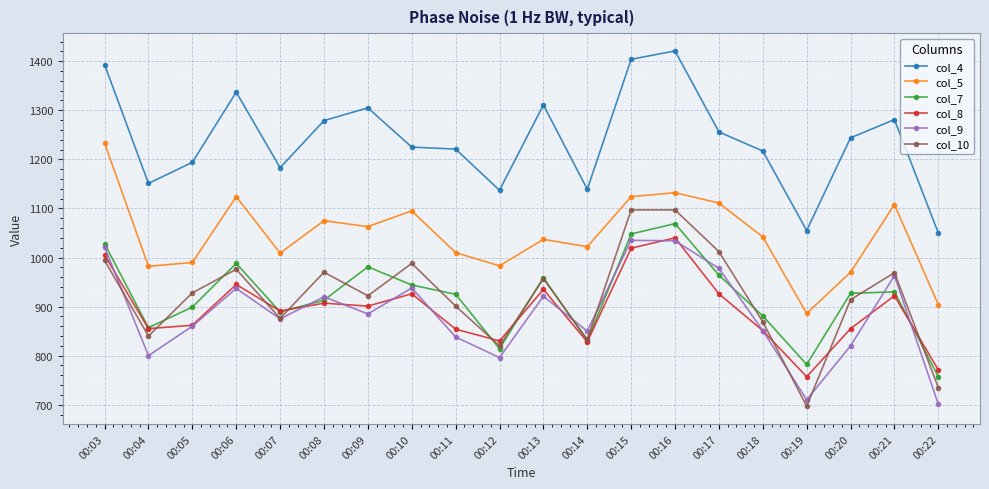

What is the value of the col_10 point at the 9th from the left?

901